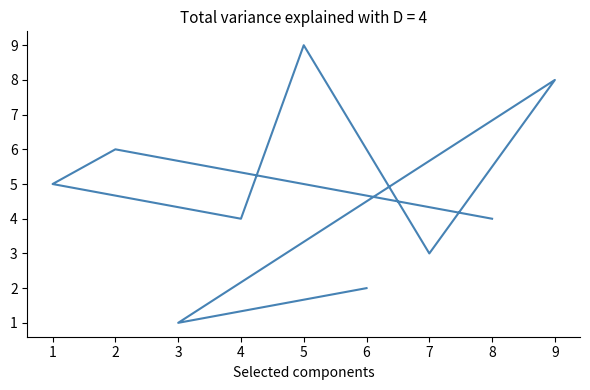

Reading right to left, transcribe all the data shown in this chart.

4	6	5	4	9	3	8	1	2